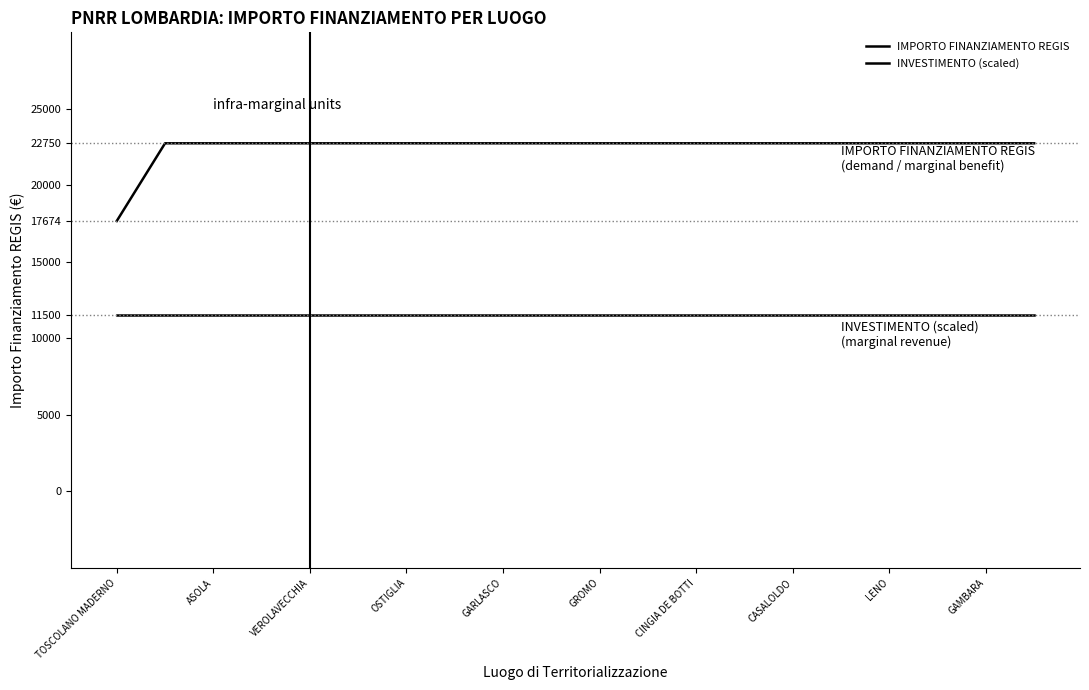

True or false: INVESTIMENTO (scaled) and IMPORTO FINANZIAMENTO REGIS intersect in this chart.

False